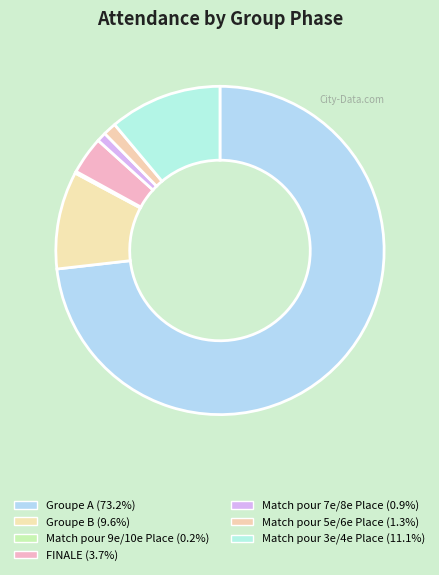

Count the number of slices in the pie.

7